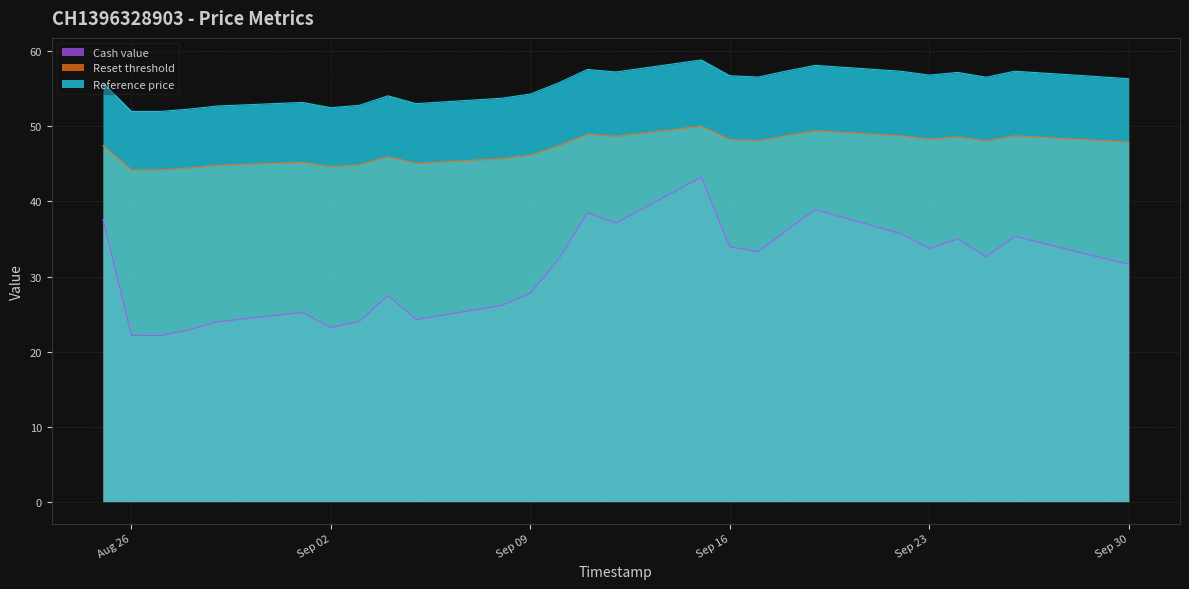

Which category has the highest value in the Reset threshold series?

2025-09-15